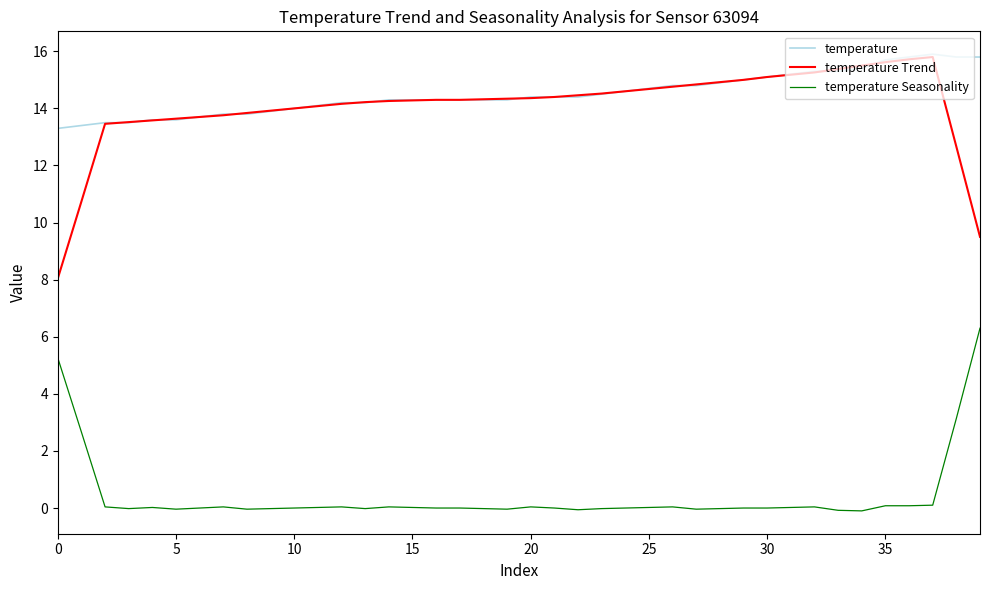

What is the highest value of the temperature series?

15.9